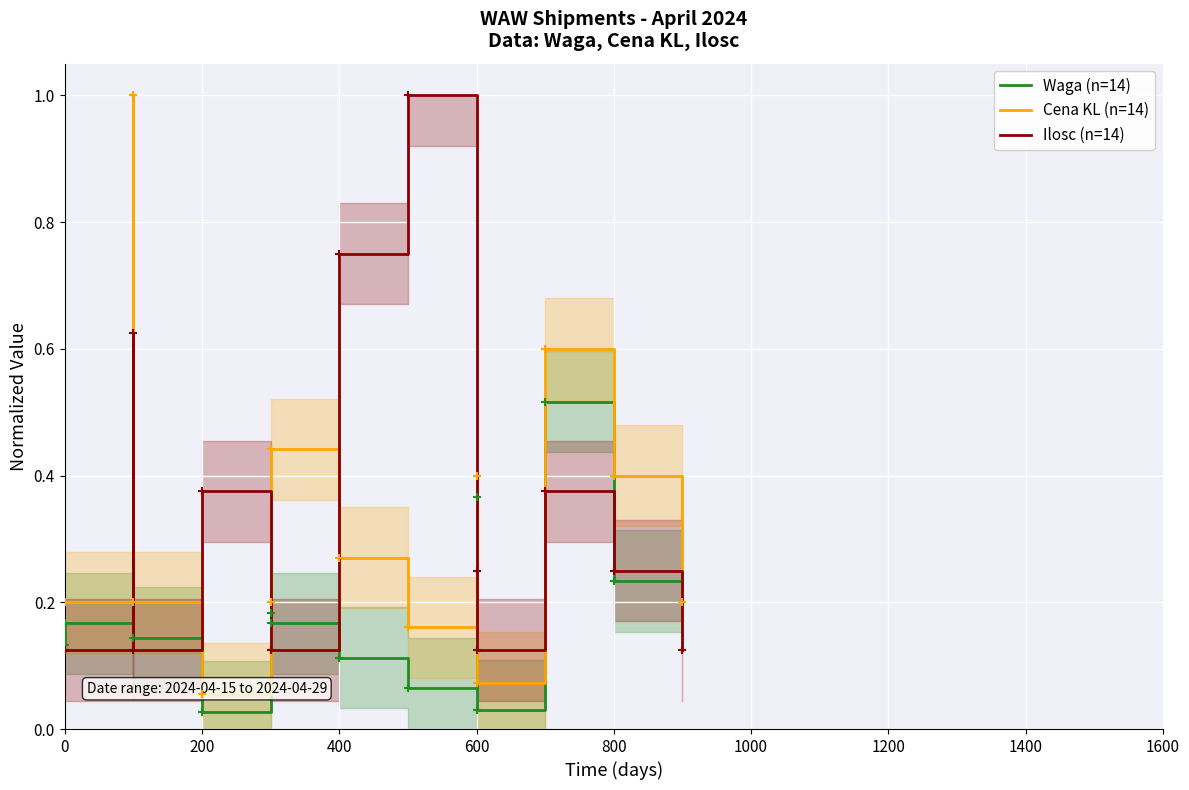

True or false: Waga (n=14) and Ilosc (n=14) cross at least once.

True